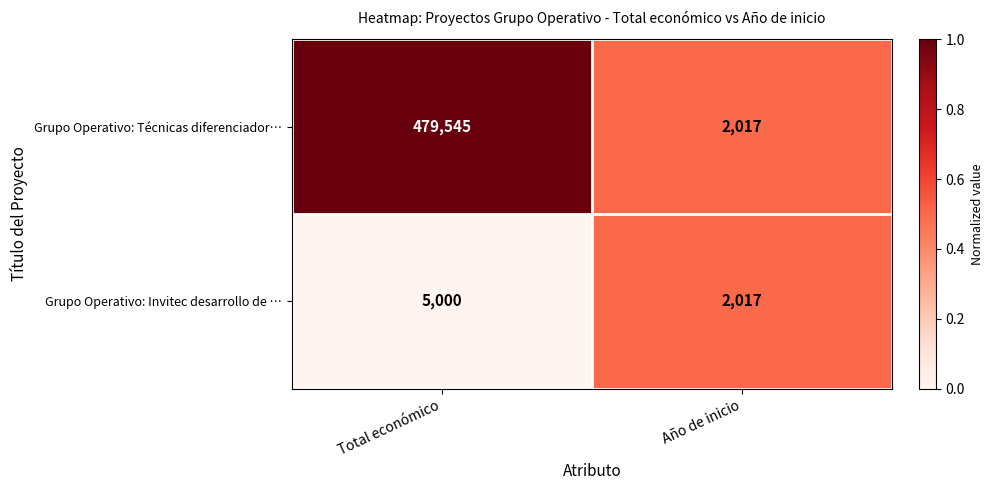

Rank the series by their average value, from lowest to highest.

Grupo Operativo: Invitec desarrollo de …, Grupo Operativo: Técnicas diferenciador…